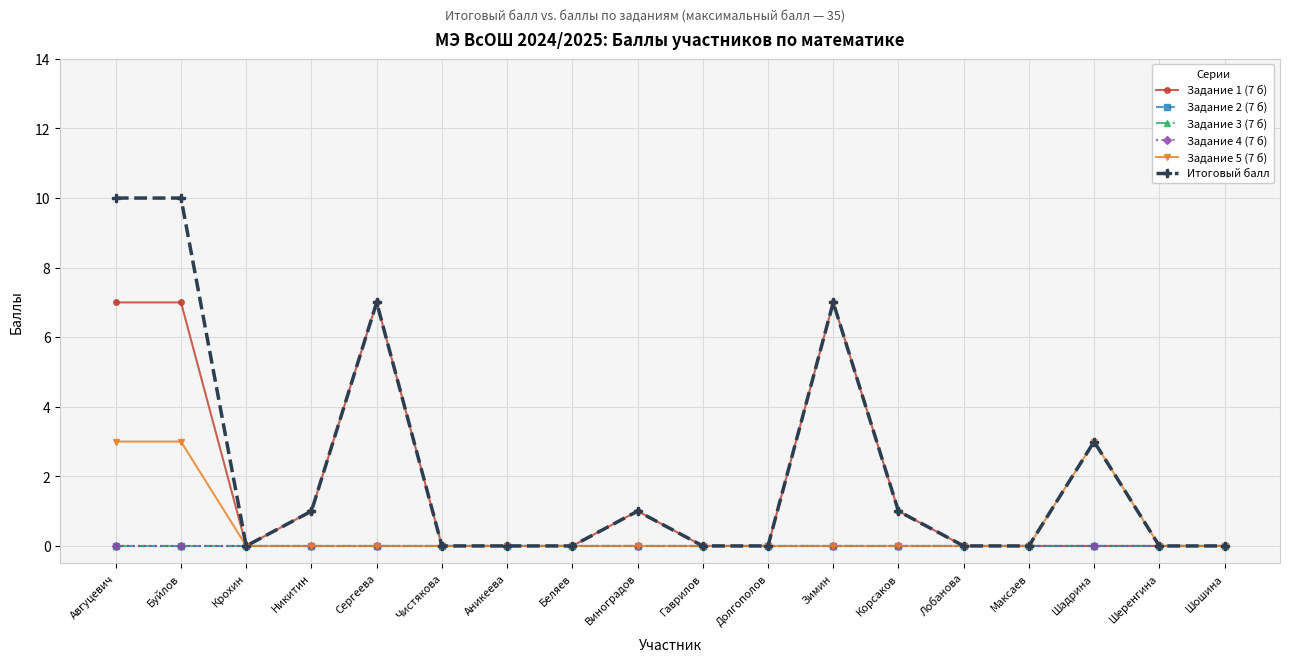

What is the label of the 10th point from the right?

Виноградов